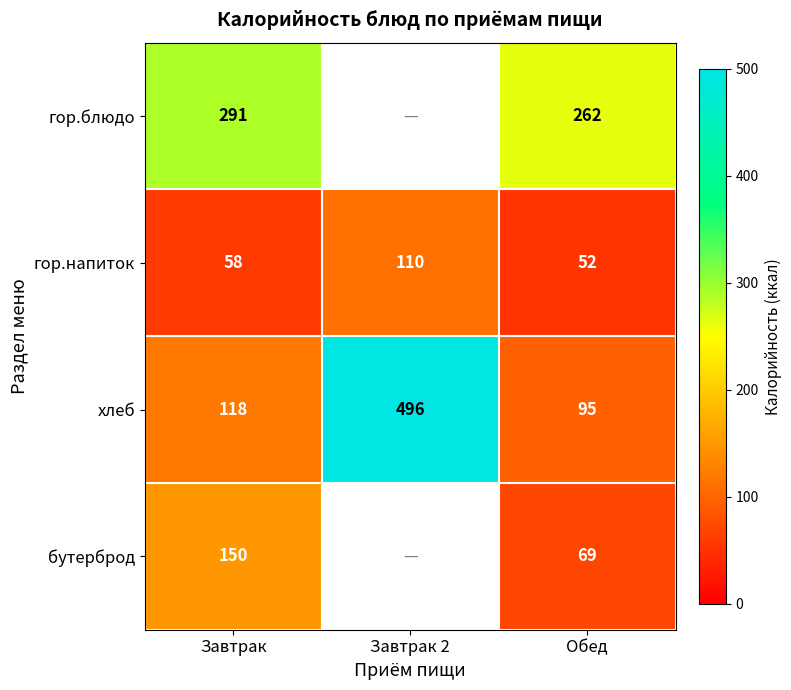

What is the total value across all series at Завтрак?

617